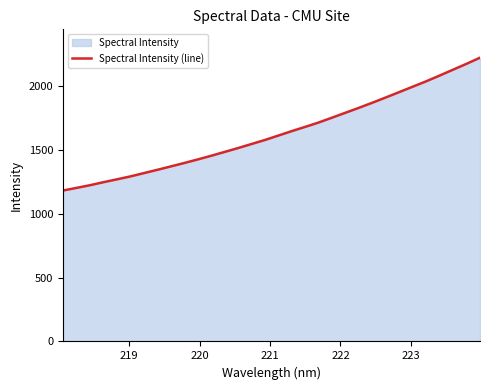

What is the minimum value shown in the chart?

1183.0